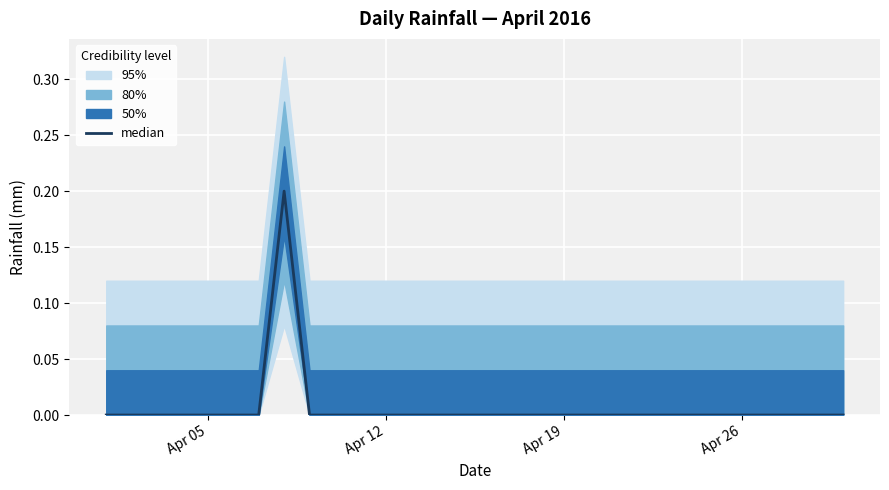

At which label is the value closest to 0?

Apr 05